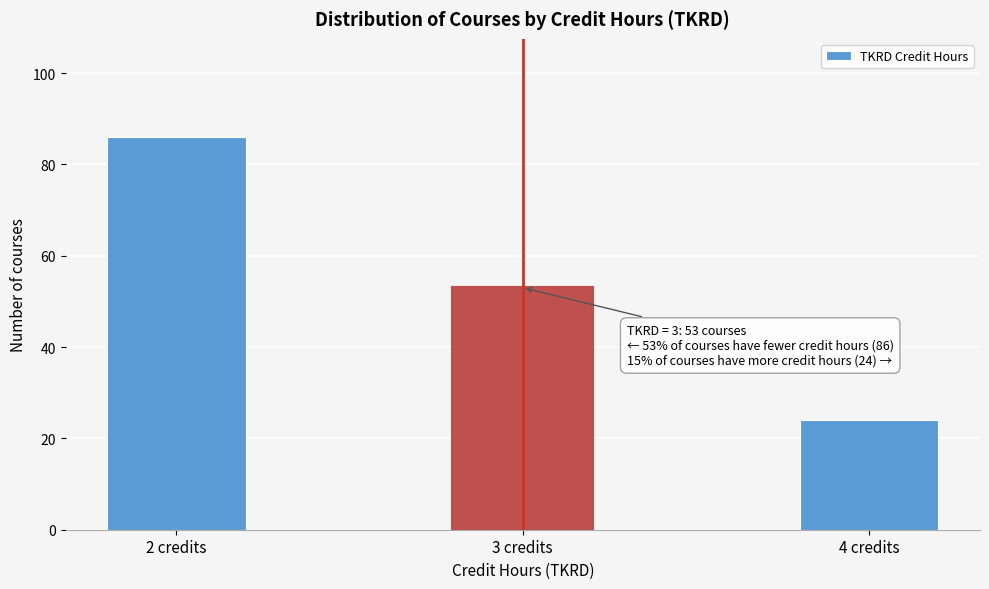

Reading right to left, extract all data points from this chart.

24	53	86